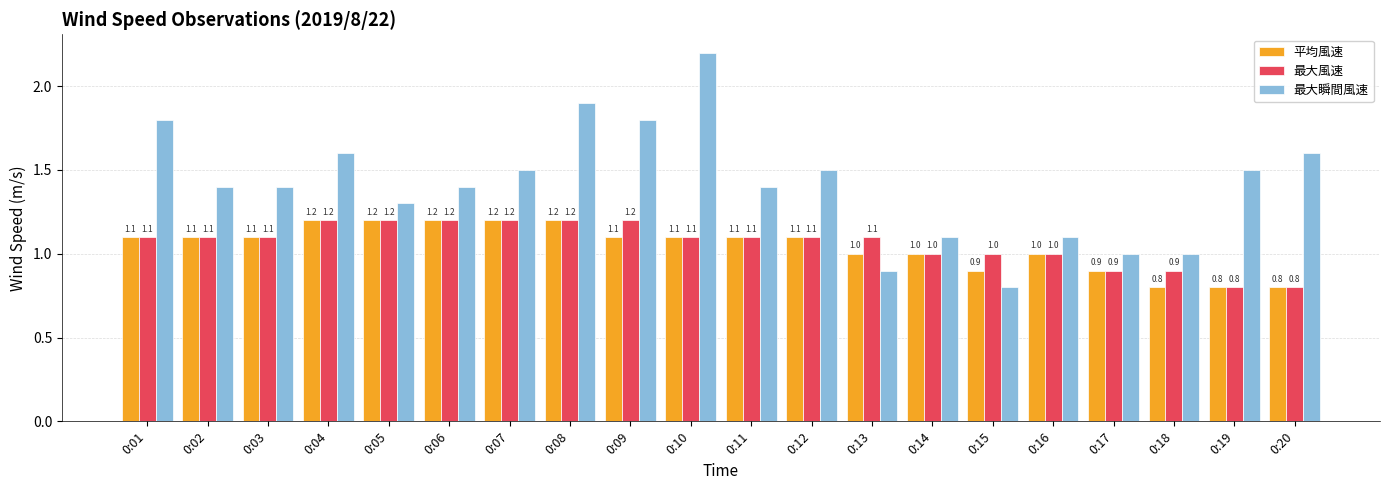

What is the value of the 最大瞬間風速 bar at the 17th from the left?

1.0